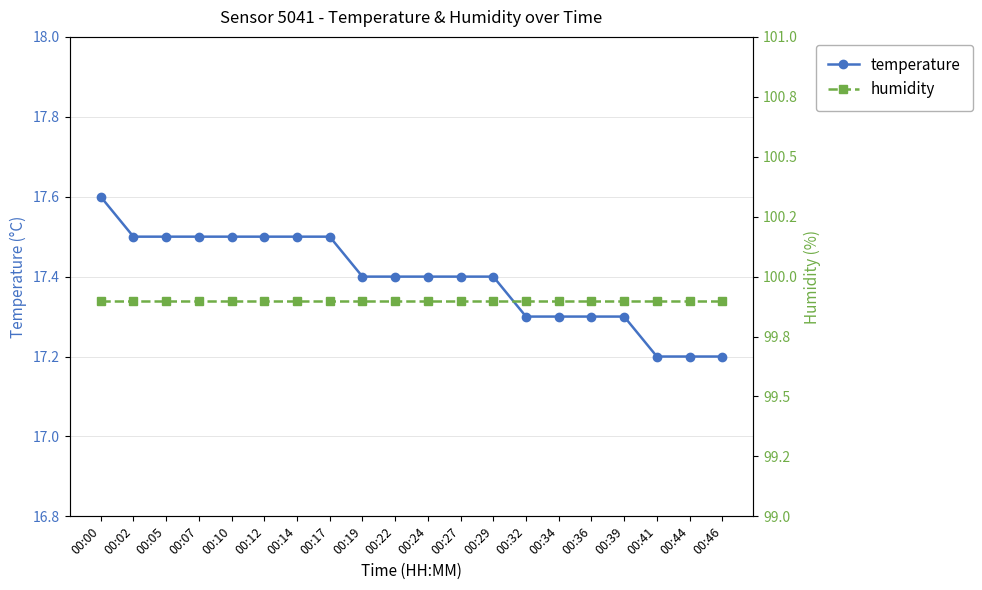

True or false: temperature and humidity cross at least once.

False